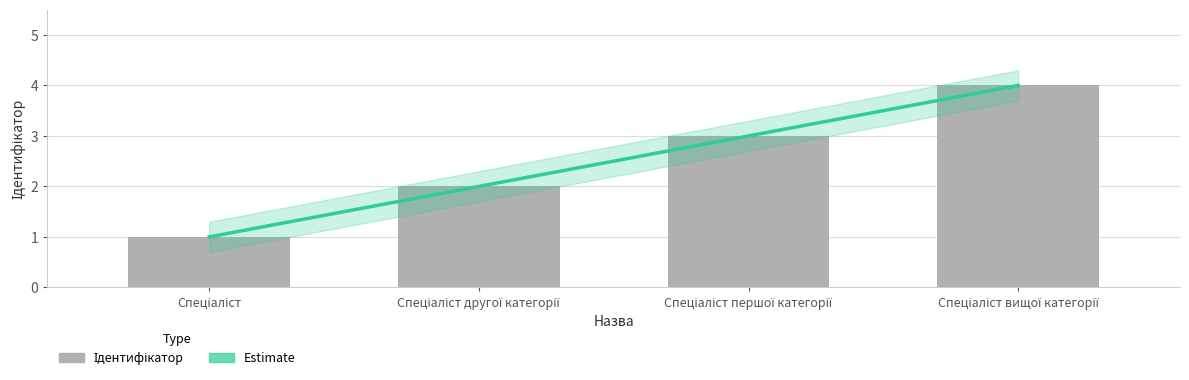

What position from the right is Спеціаліст першої категорії?

2